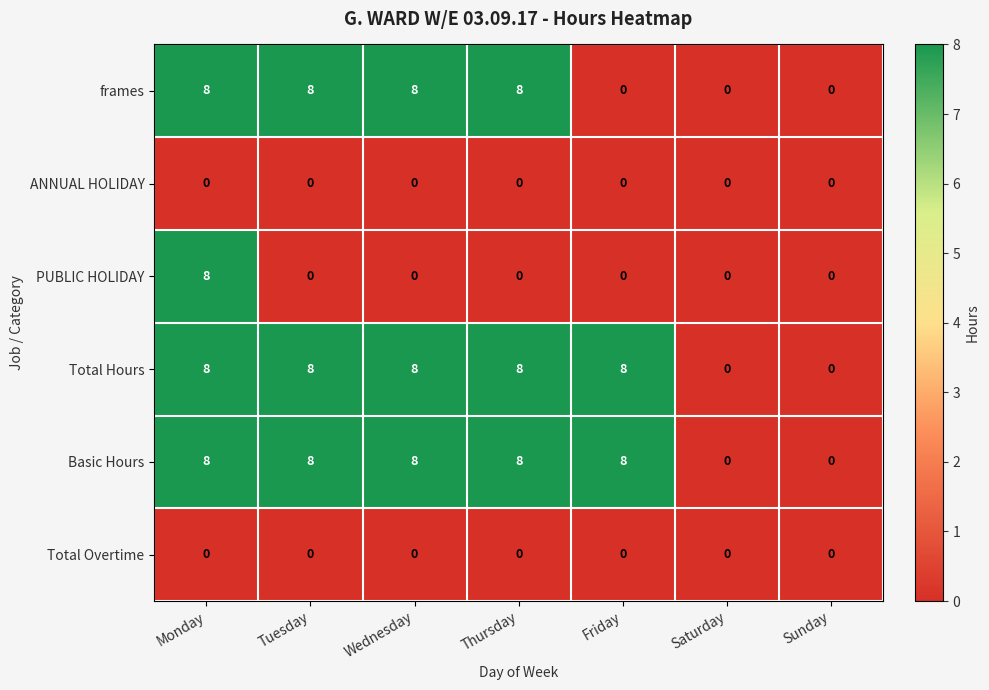

What is the sum of the frames values at Thursday and Wednesday?

16